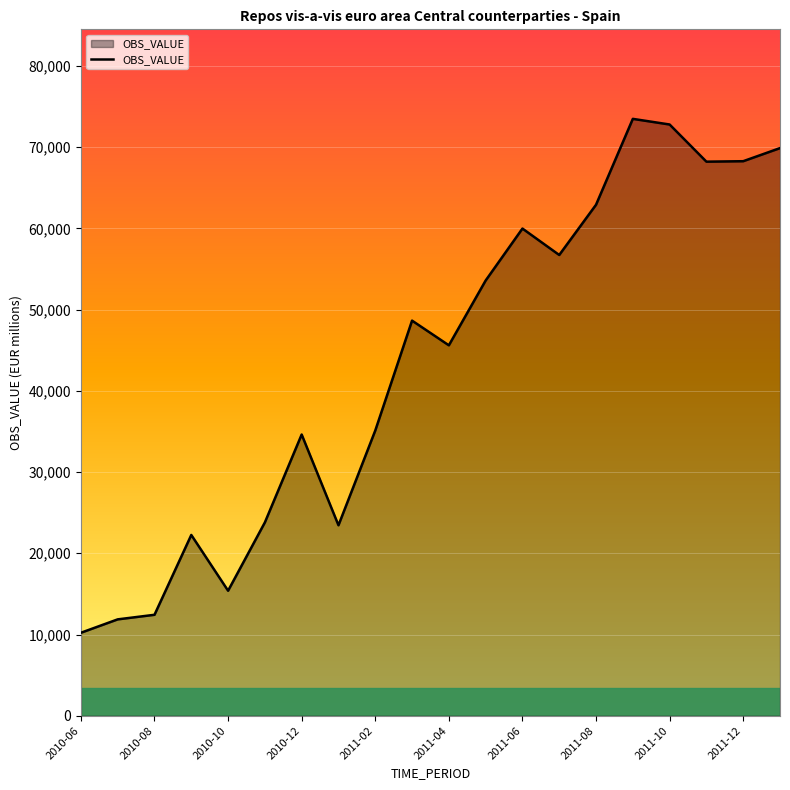

What is the sum of all values?

869207